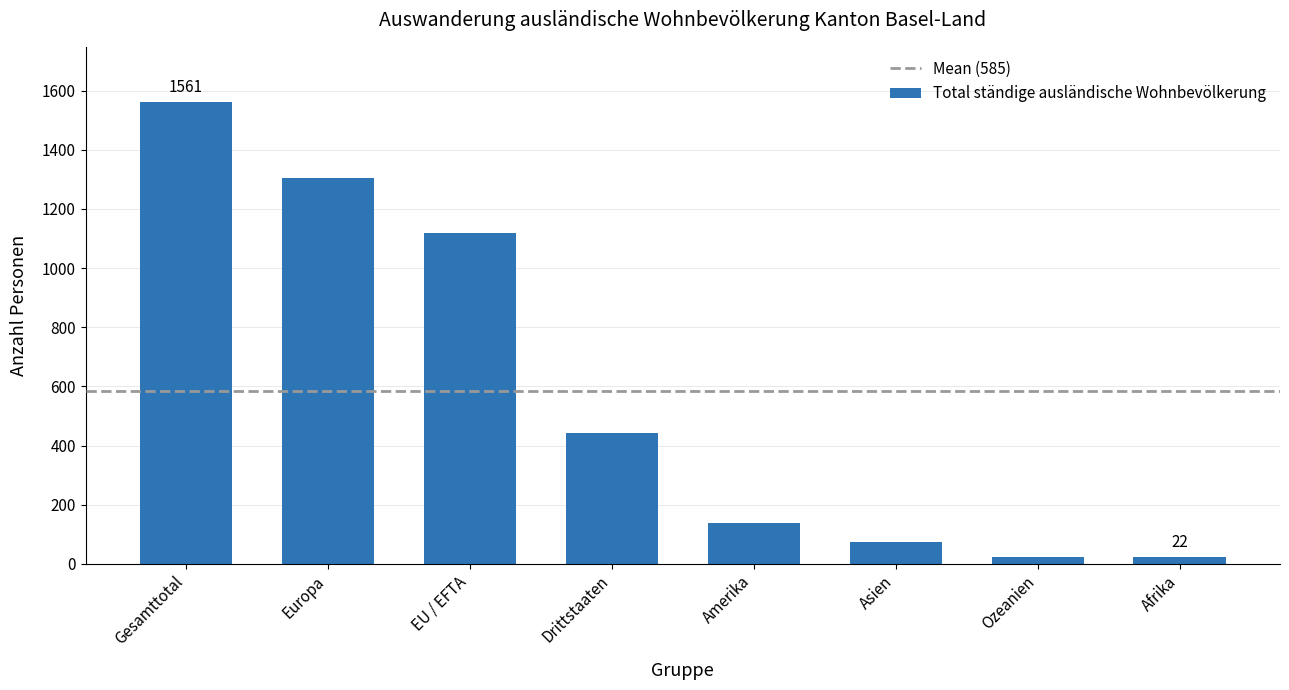

What is the label of the 4th bar from the right?

Amerika